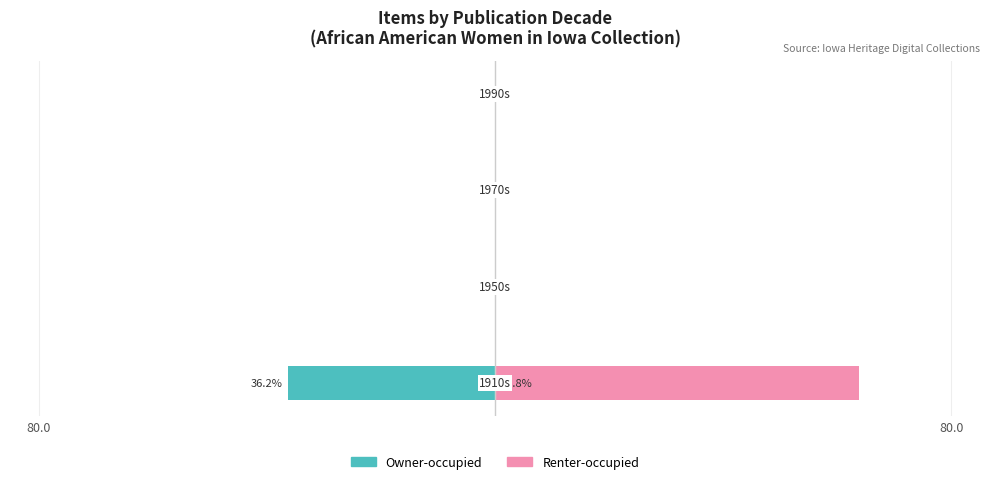

What is the average value of the Renter-occupied series?

15.9